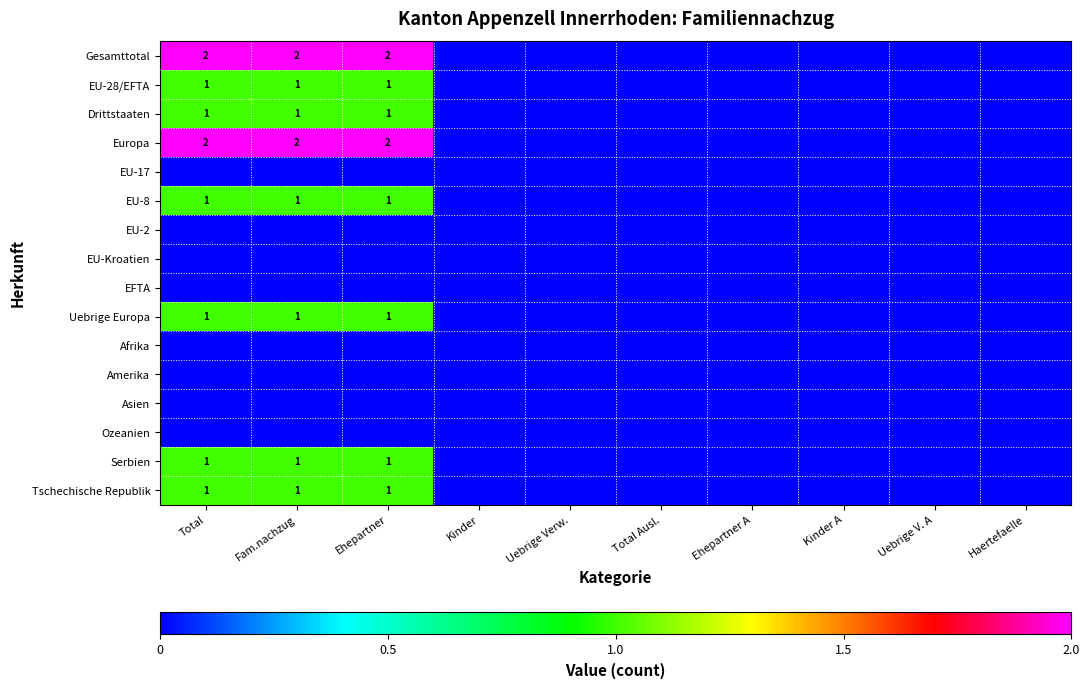

At Kinder A, list the series in order from largest to smallest.

Gesamttotal, EU-28/EFTA, Drittstaaten, Europa, EU-17, EU-8, EU-2, EU-Kroatien, EFTA, Uebrige Europa, Afrika, Amerika, Asien, Ozeanien, Serbien, Tschechische Republik